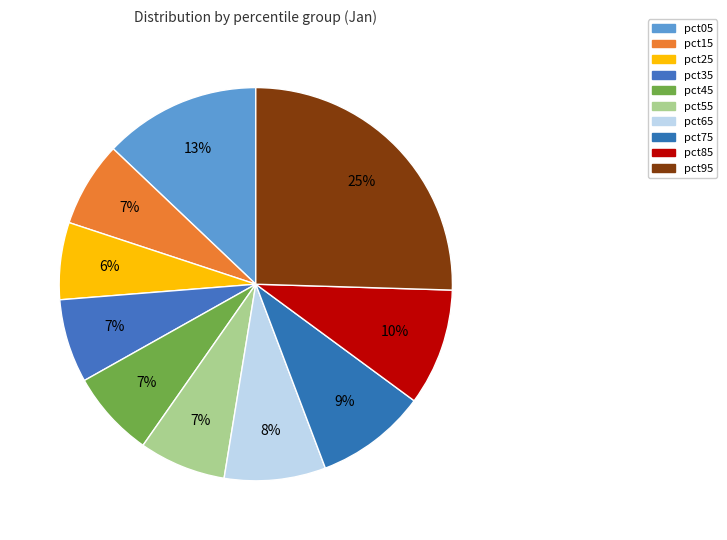

What percentage is NOT represented by pct55?

92.9%